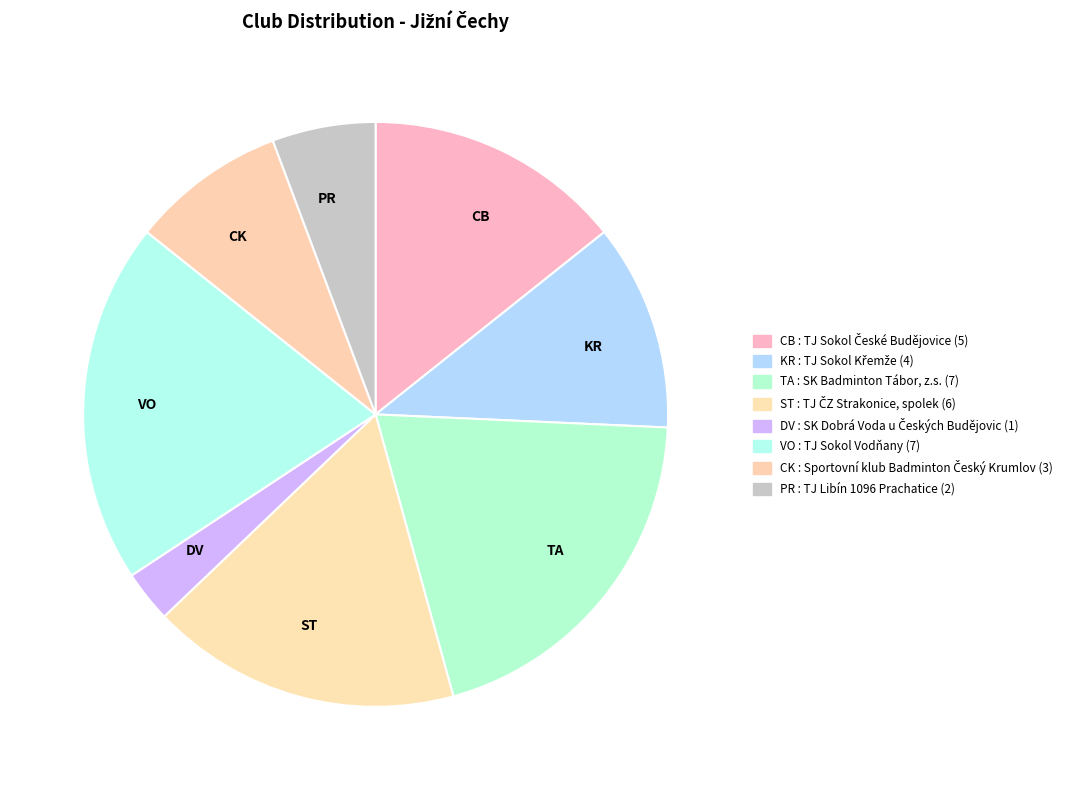

Is the sum of PR and DV greater than half?

No